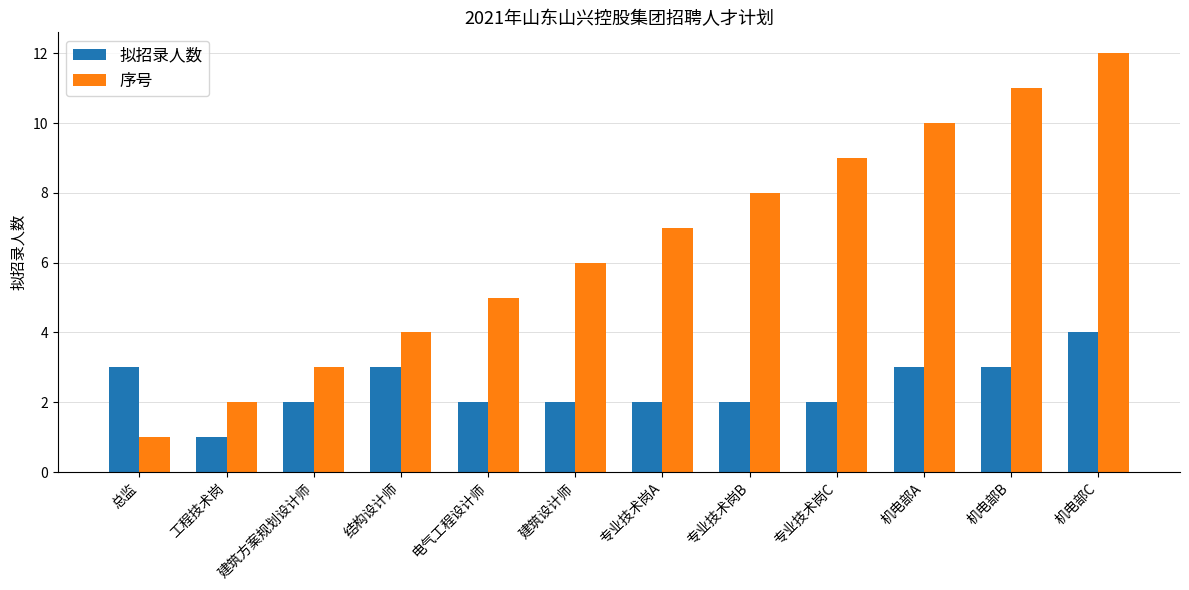

Rank the series by their maximum value, from lowest to highest.

拟招录人数, 序号